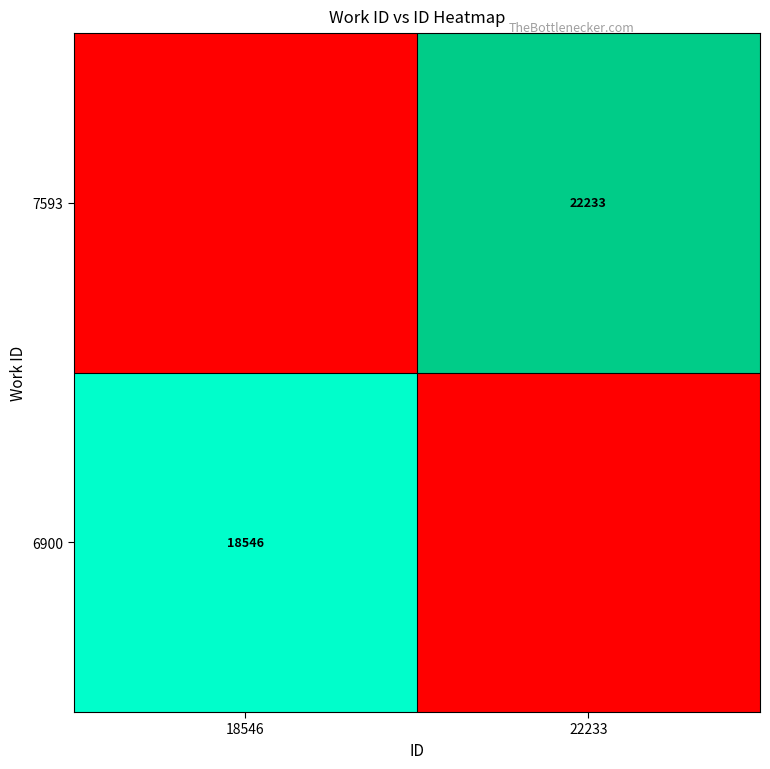

At how many categories does at least one series exceed 0?

2